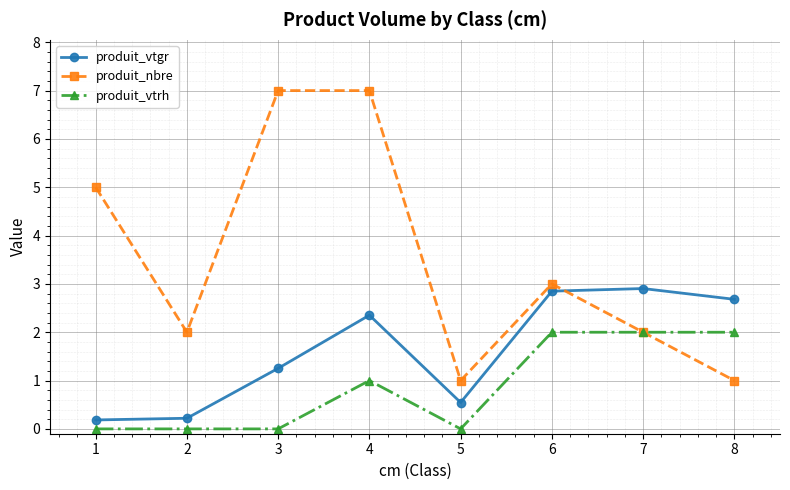

What is the approximate value of produit_nbre at 4?

7.0